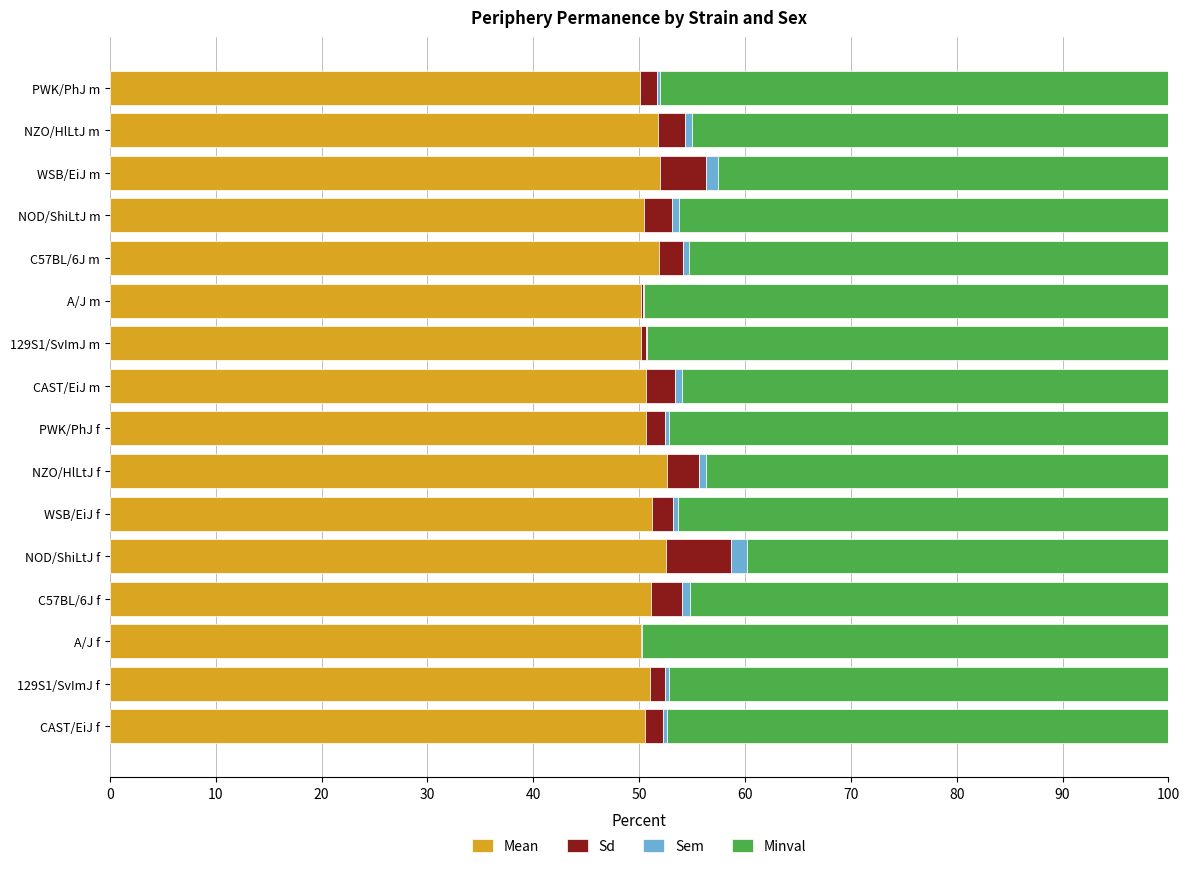

How many distinct data groups are displayed?

4